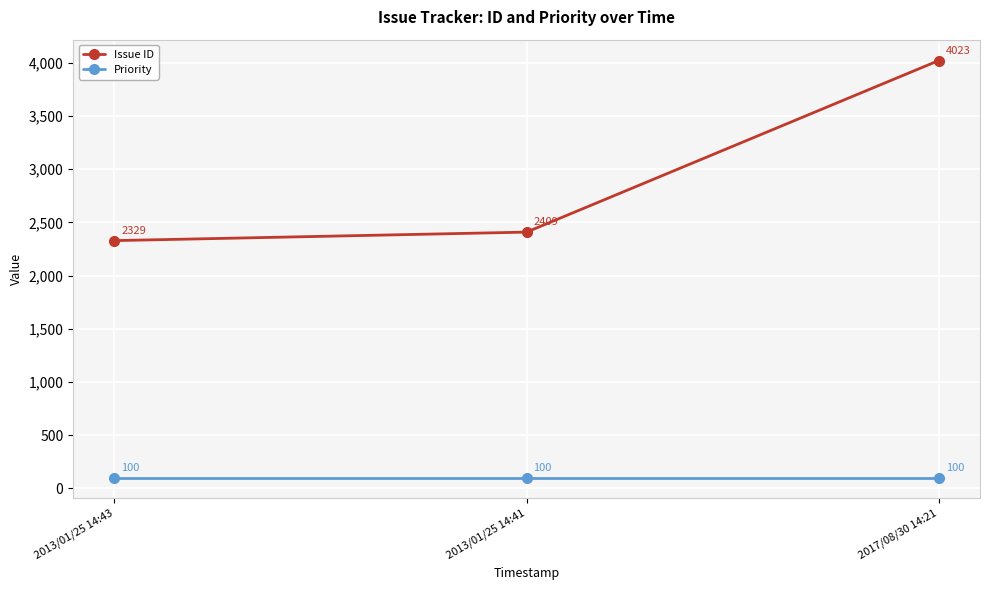

Which series has the largest total across all categories?

Issue ID